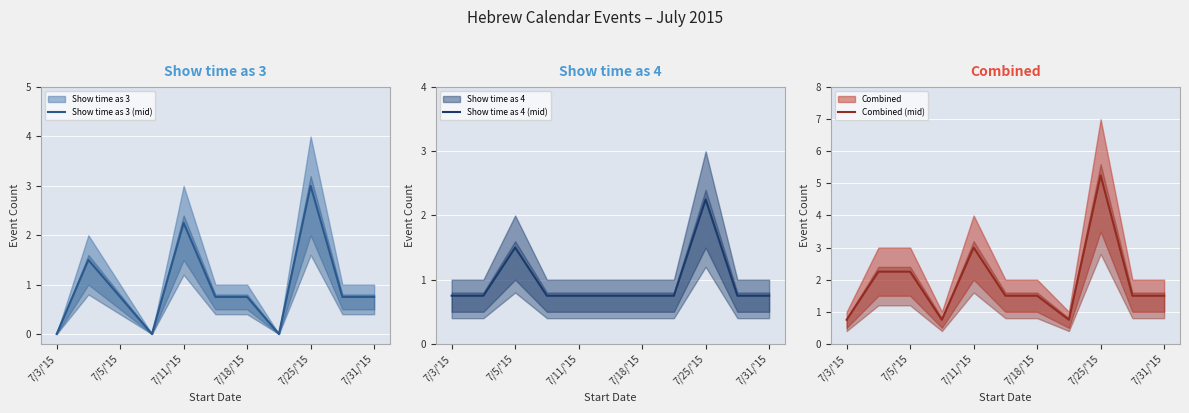

What is the sum of all Combined (mid) values?

21.0